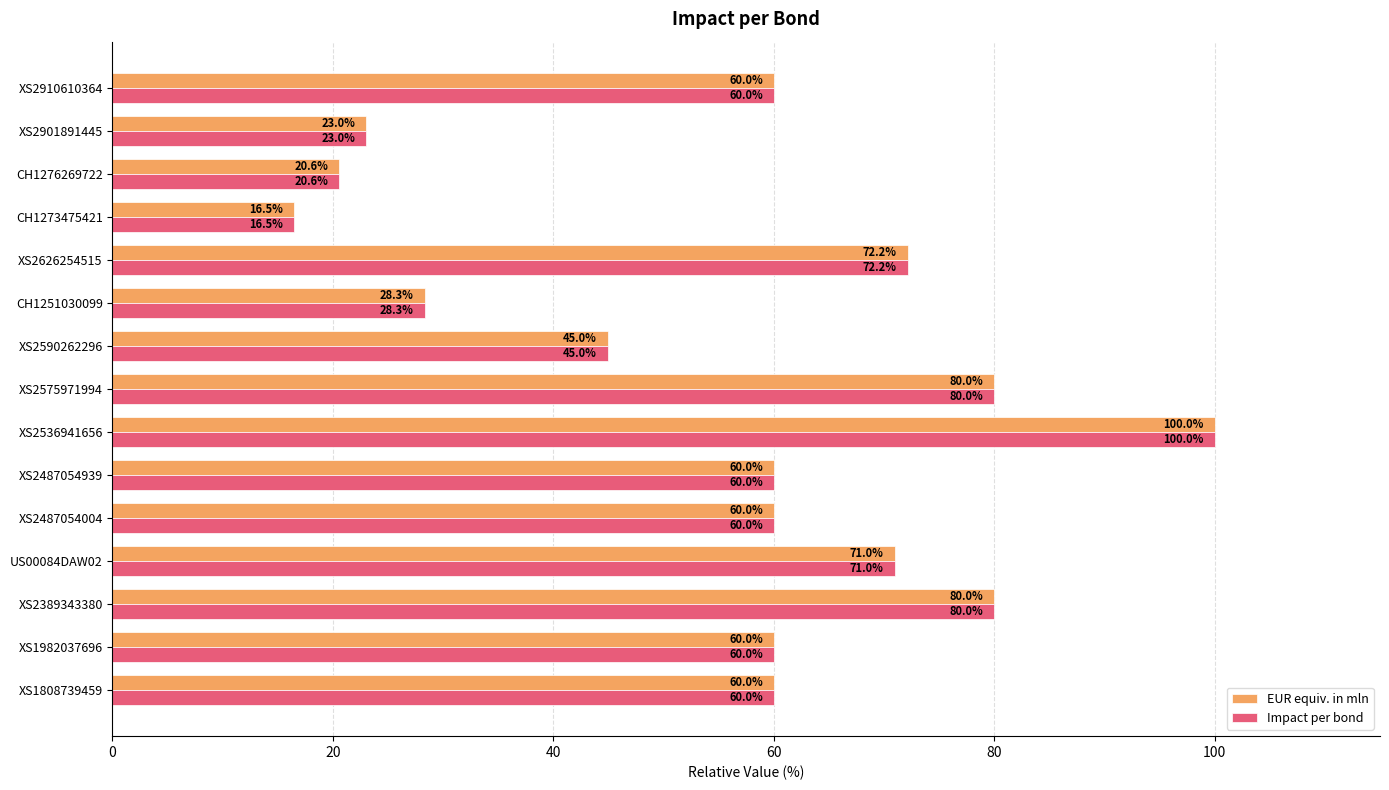

Which category has the lowest value in the Impact per bond series?

CH1273475421